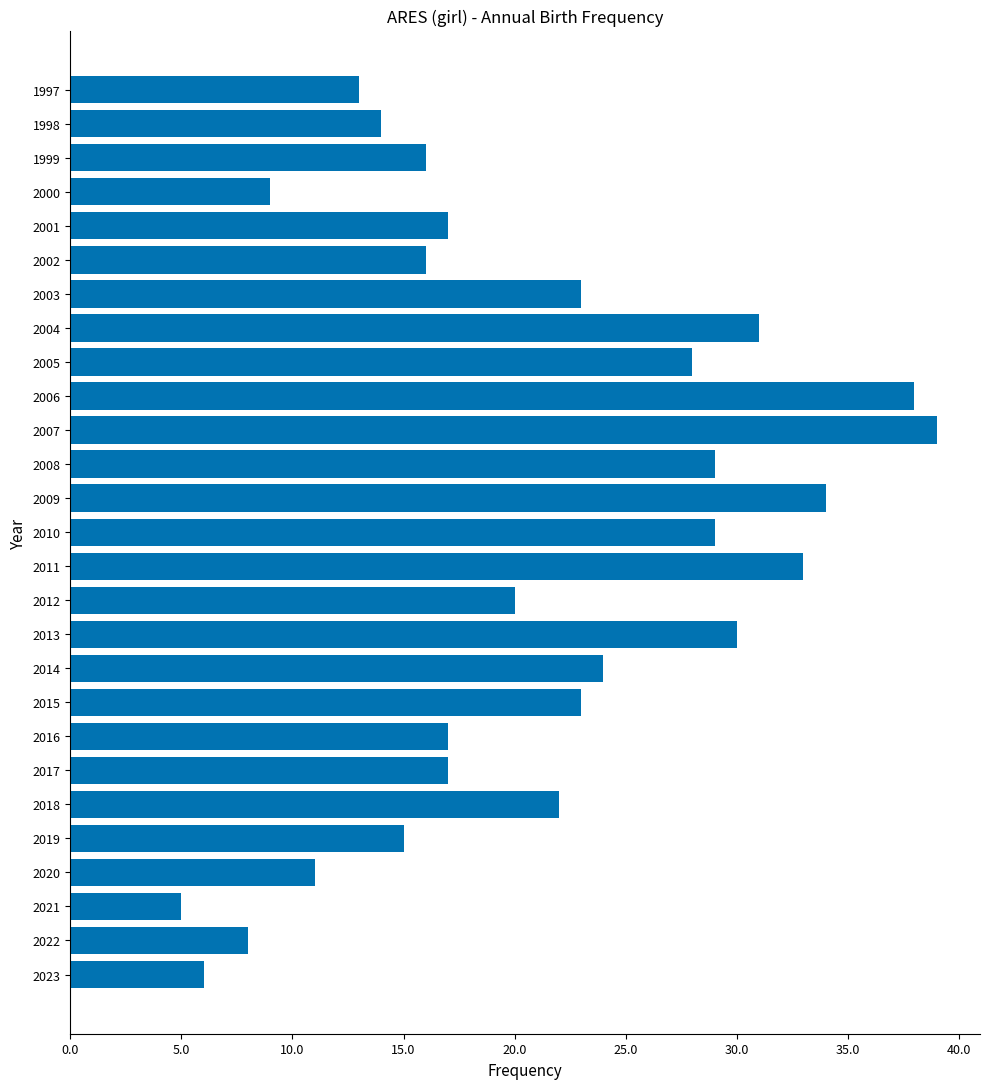

How many categories are shown in the chart?

27